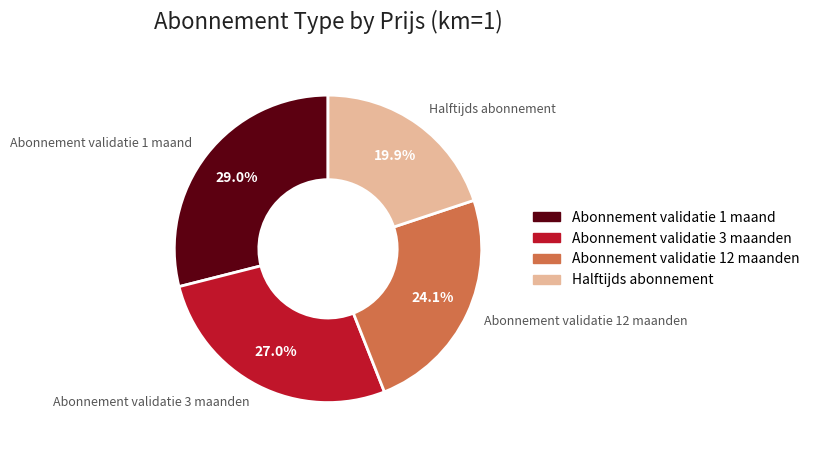

What is the largest slice in the pie chart?

Abonnement validatie 1 maand